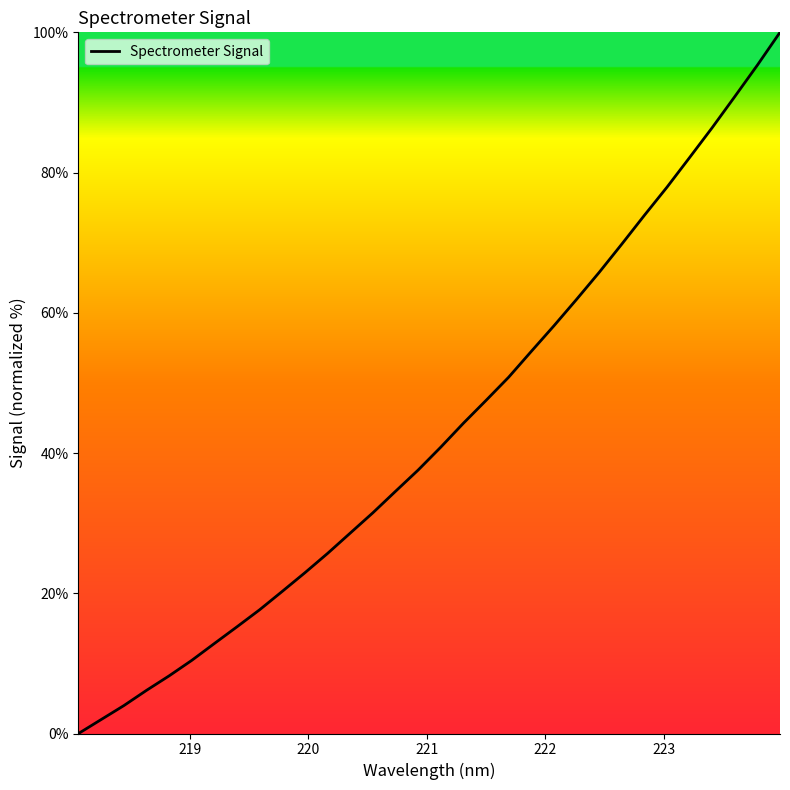

What is the difference between the maximum and minimum values?

100.0